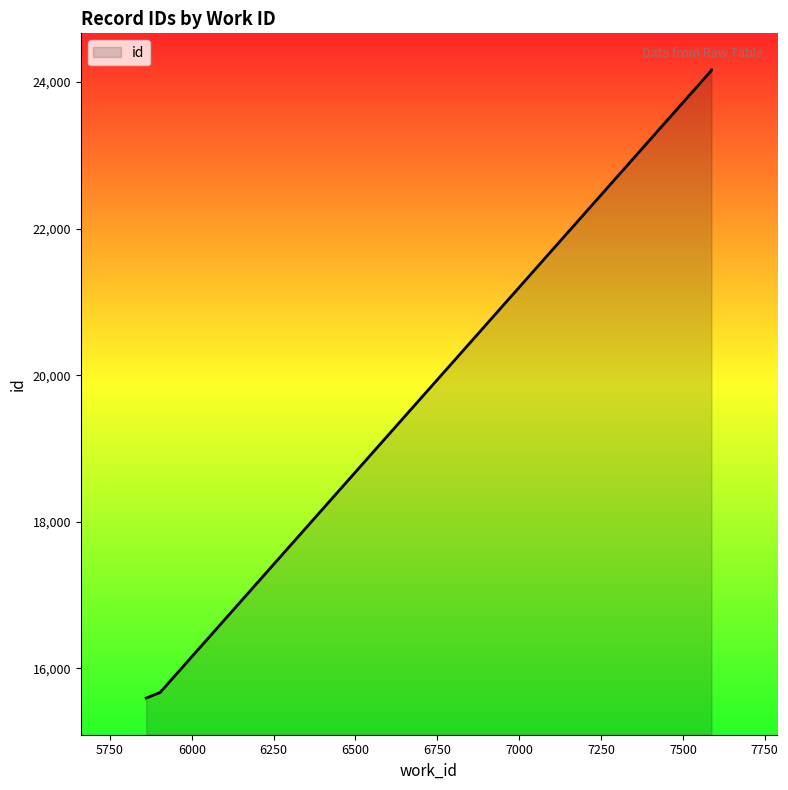

What is the ratio of the value at 7587 to the value at 7587?

1.0